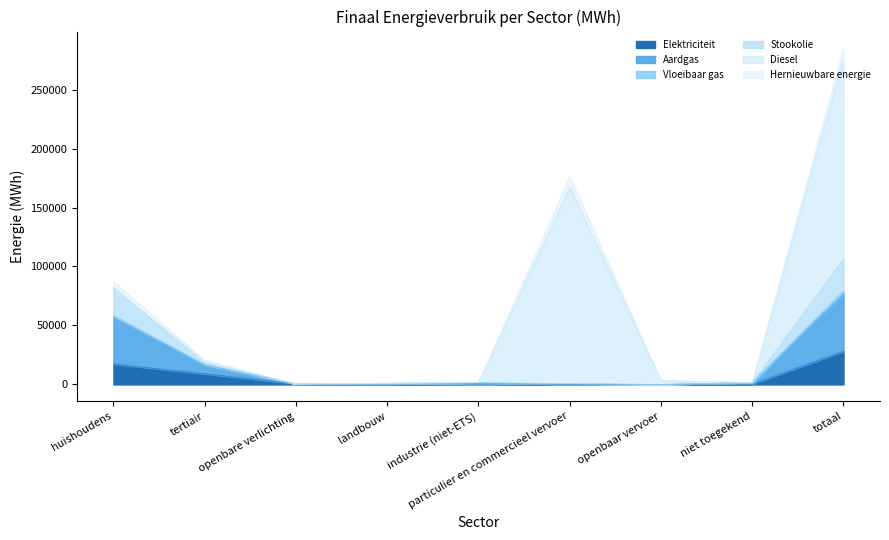

At which category is the sum across all series the highest?

totaal